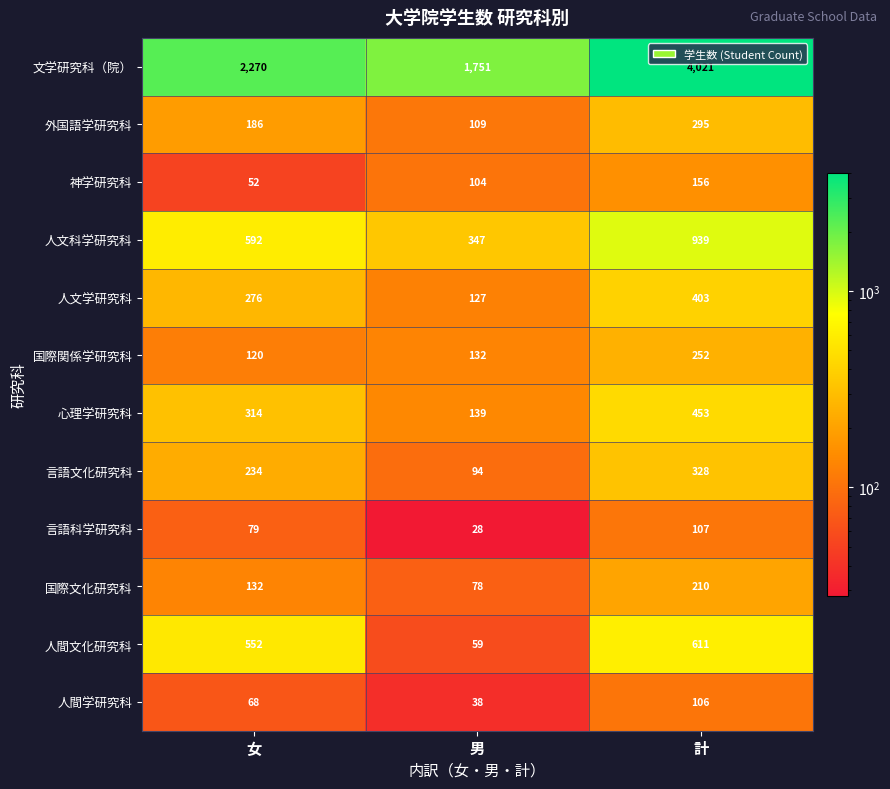

Count the 人文科学研究科 values in the range 347 to 939.

3